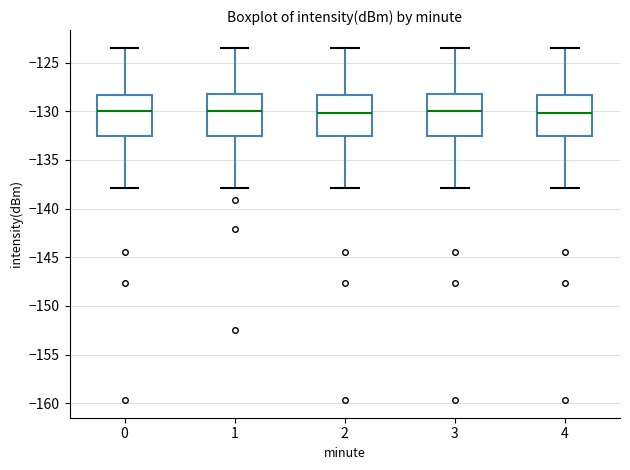

Where is the upper edge of the box at x = 4 on the y-axis? The values are not printed on the chart, so give them approximately, as read against the axis.

-128.5